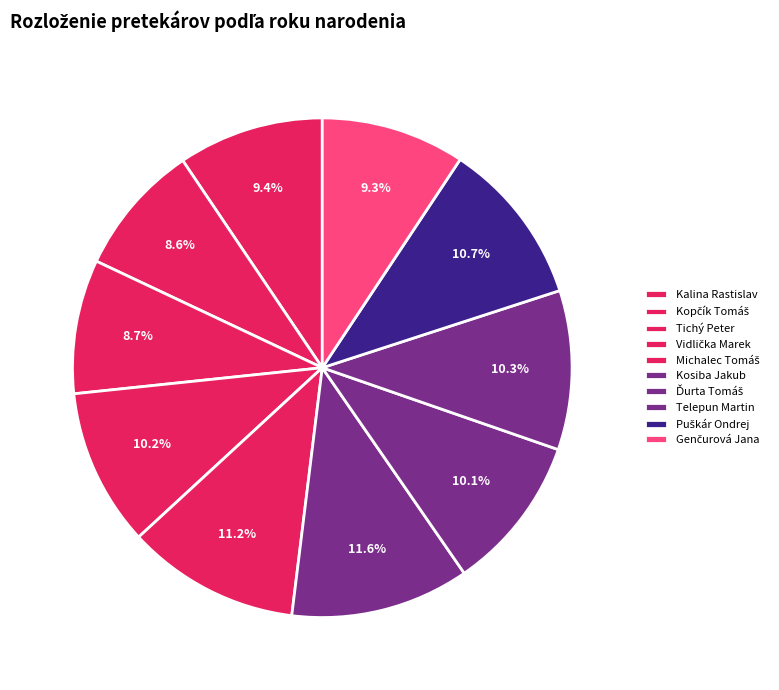

How many segments does this pie chart have?

10